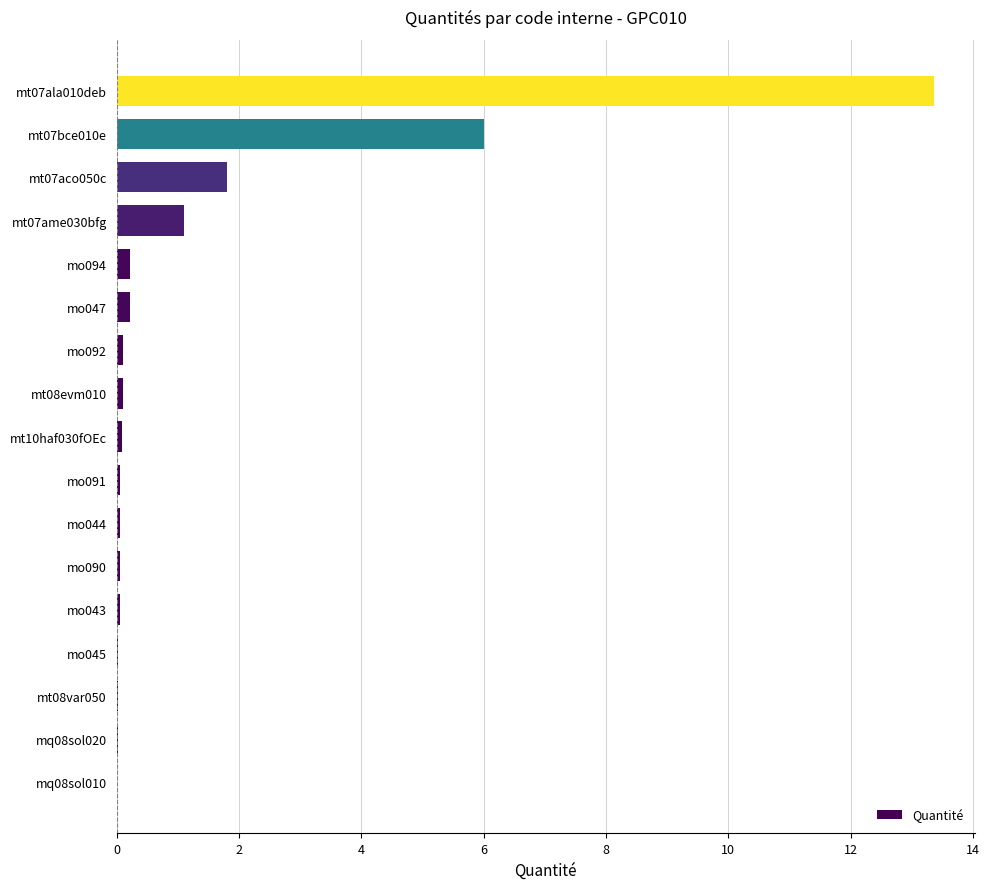

What is the sum of all values?

23.3